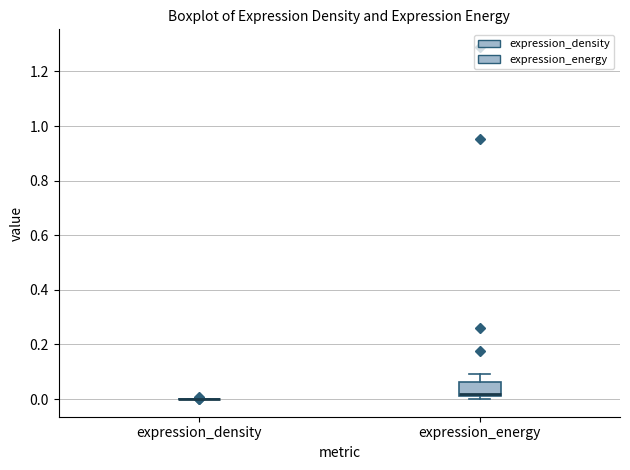

Which box is the tallest, from its lower edge to its upper edge?

expression_energy